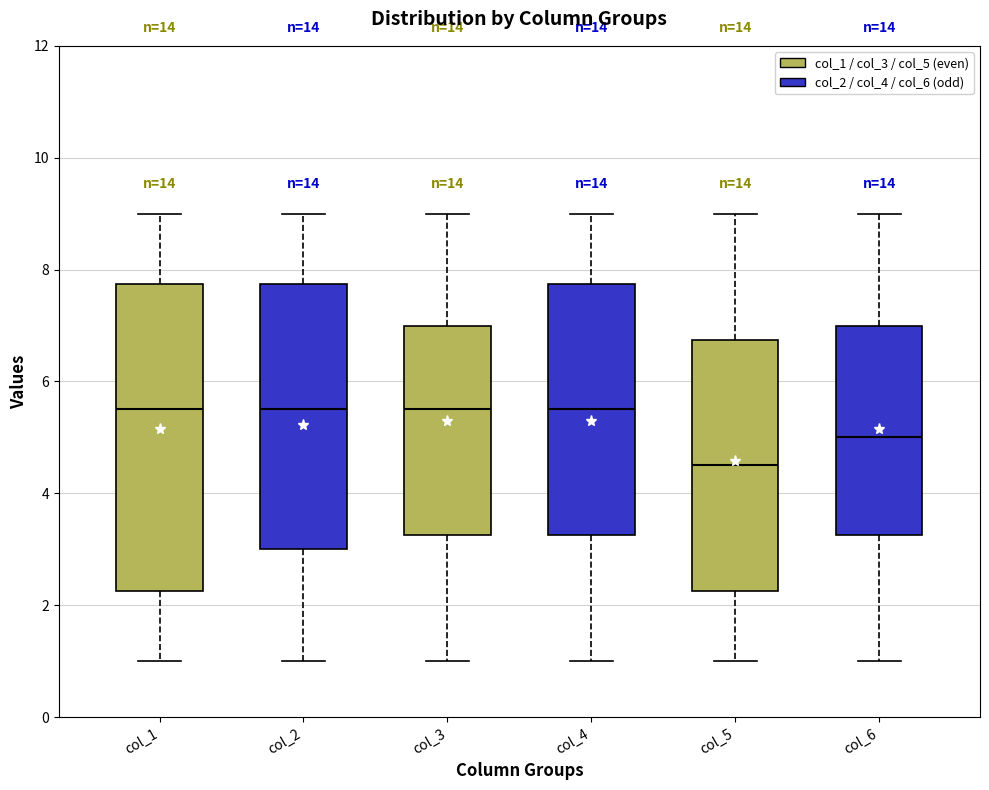

Which box has the lowest median line?

col_5